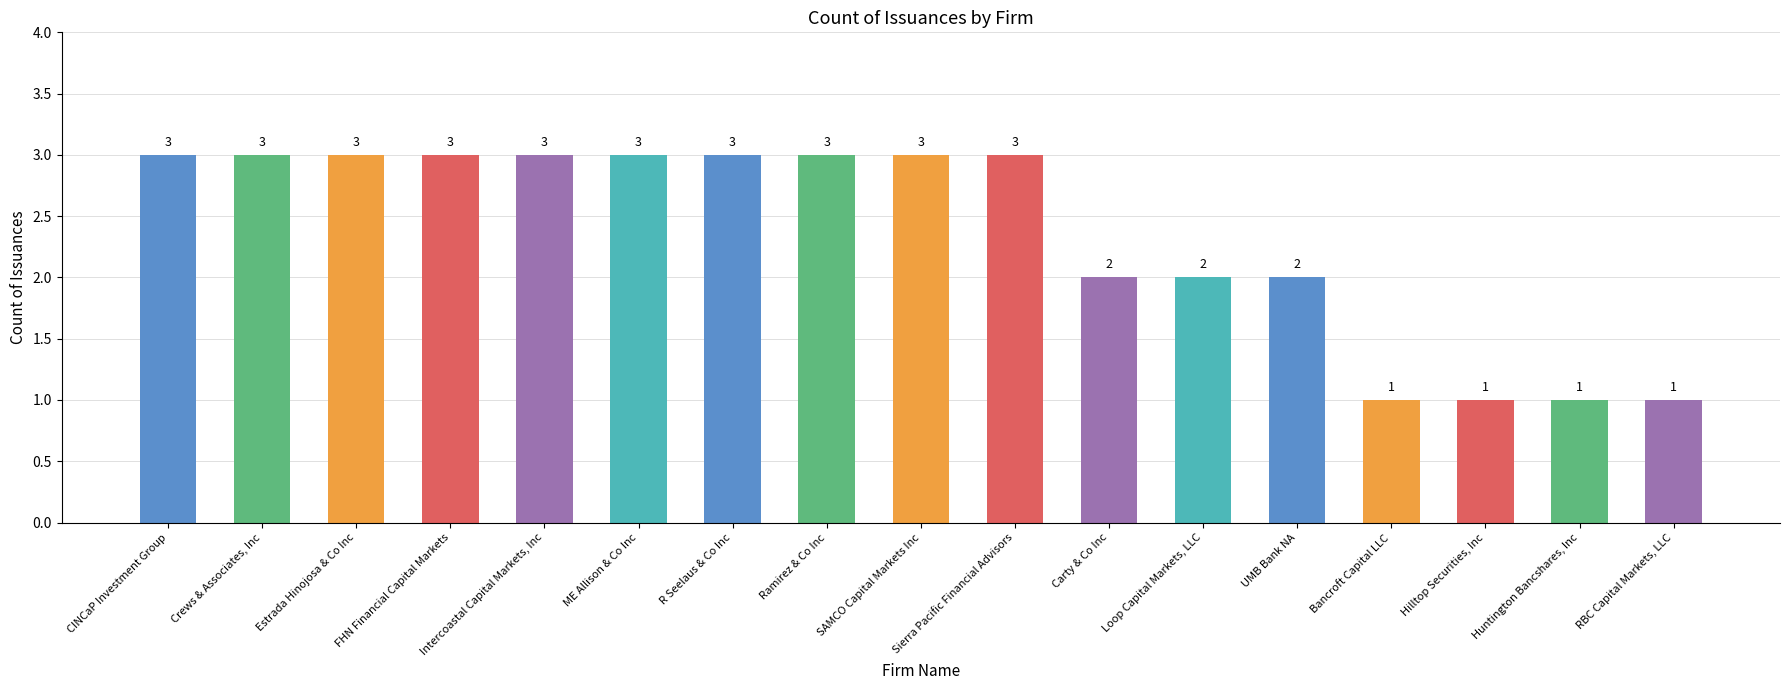

What is the value of the 16th bar from the left?

1